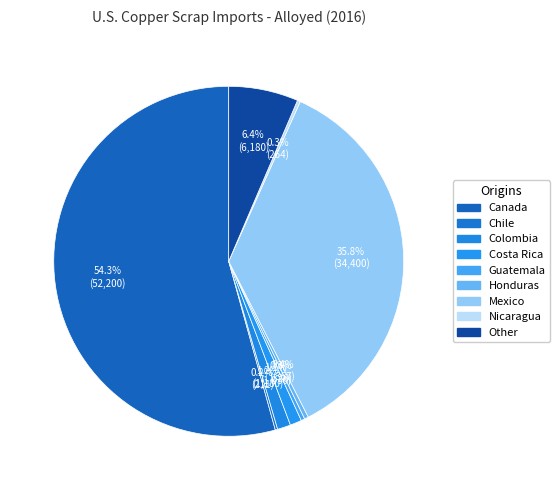

The Honduras slice represents 11% of the pie. True or false?

False